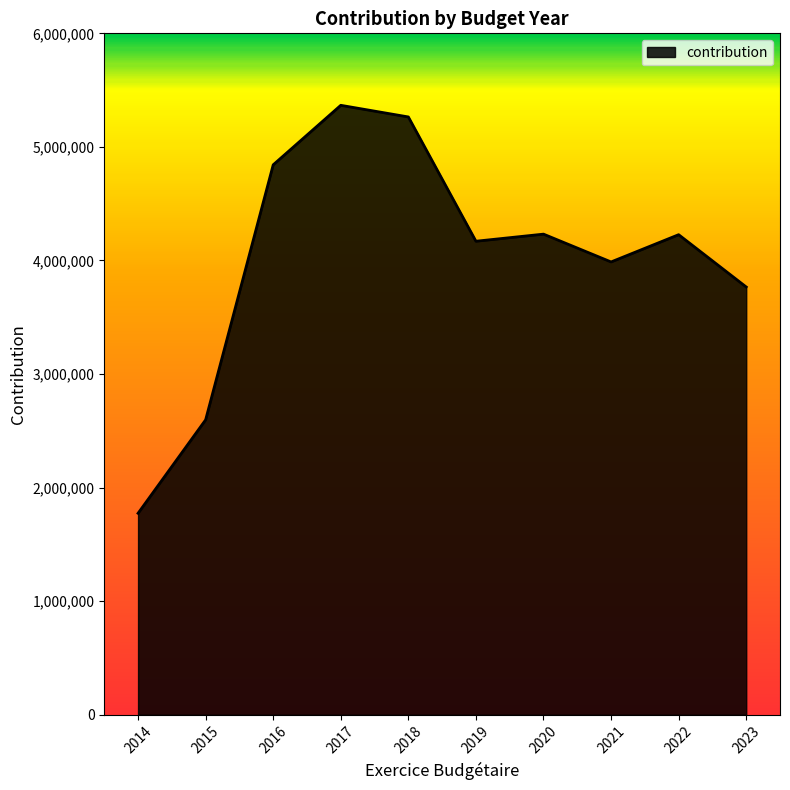

True or false: the data shows 7119678 at 2019.

False